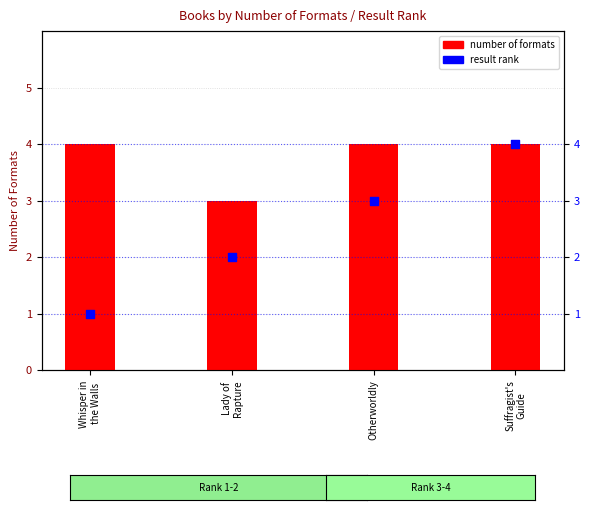

Which series has the largest Y range (max minus min)?

result rank